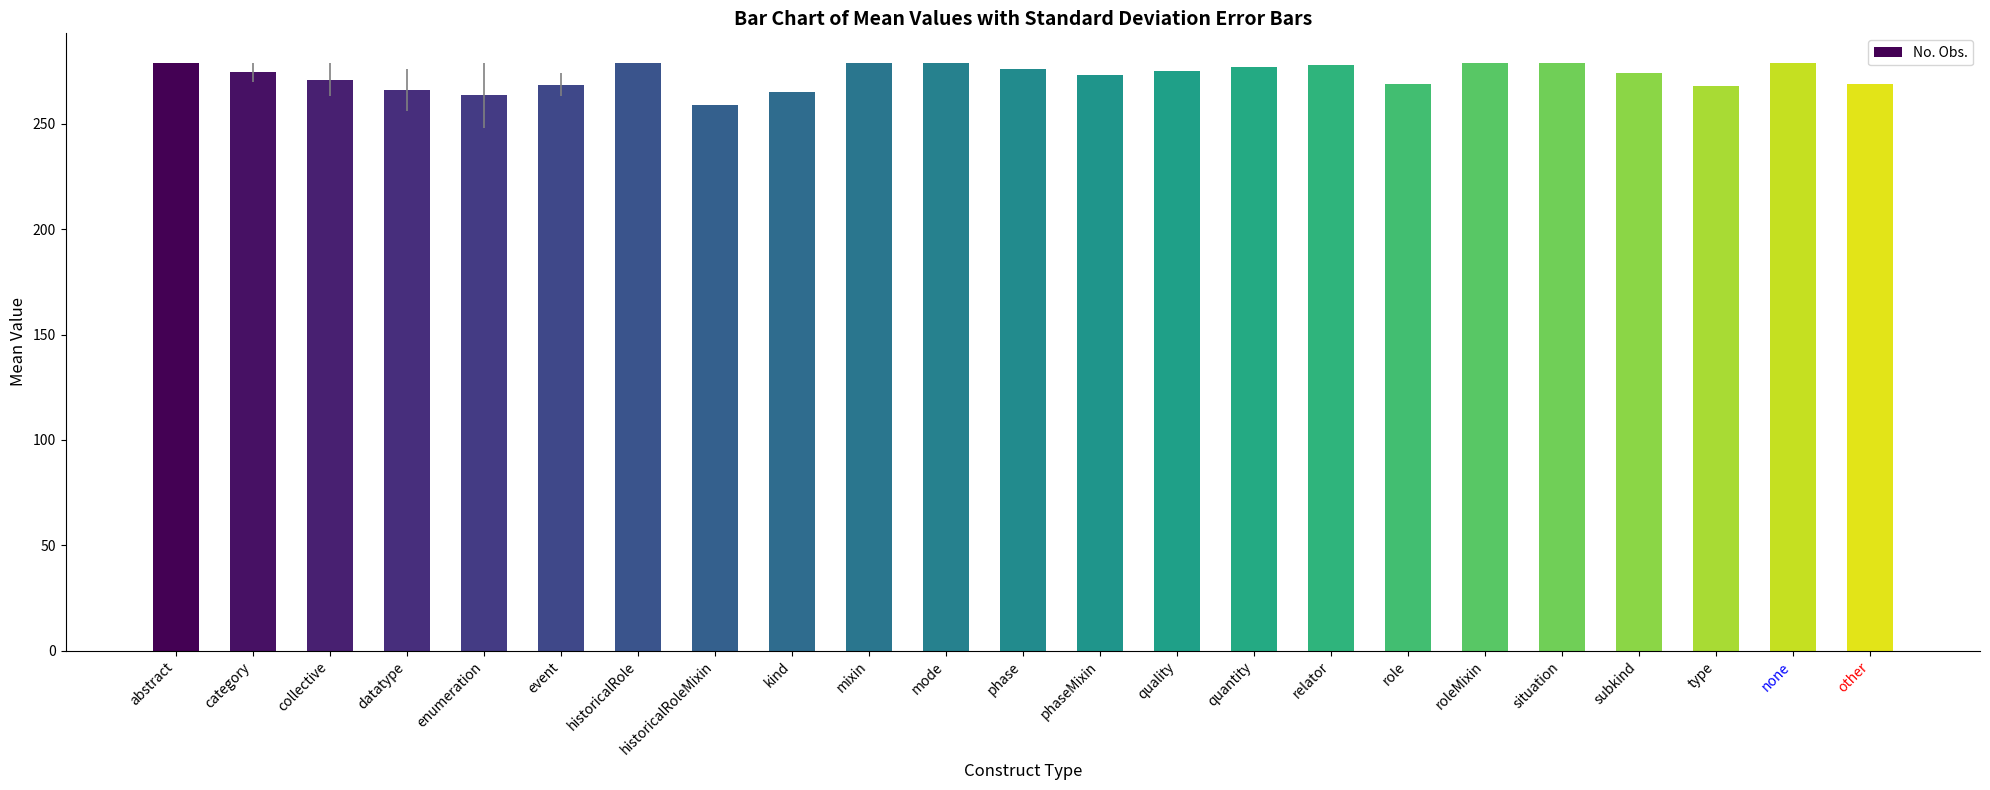

What is the smallest value displayed?

259.0